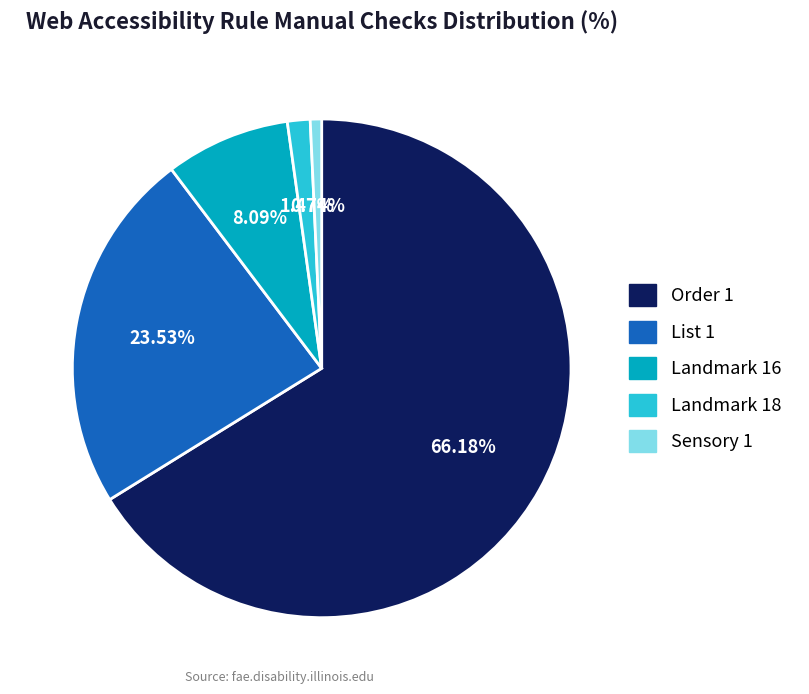

What is the ratio of the value at Order 1 to the value at List 1?

2.8